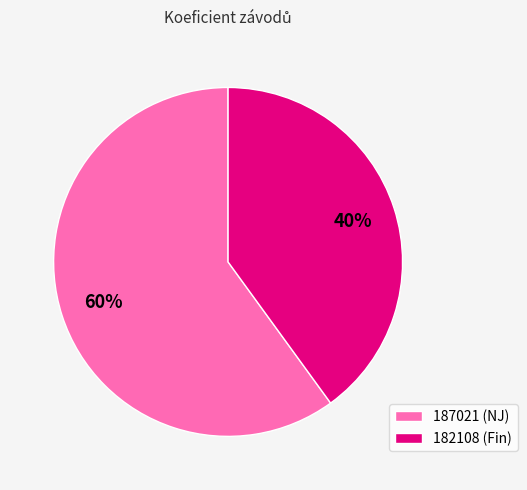

To the nearest percent, what is the difference between the largest and smallest slice percentages?

20%